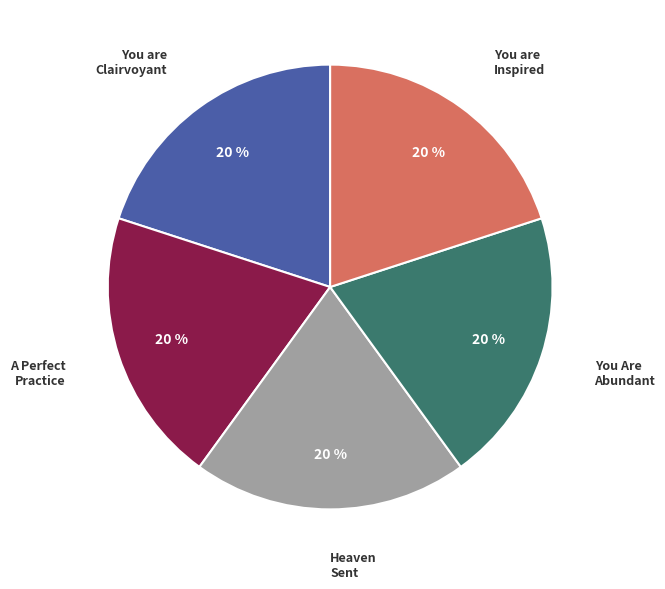

To the nearest percent, what is the average slice percentage?

20%